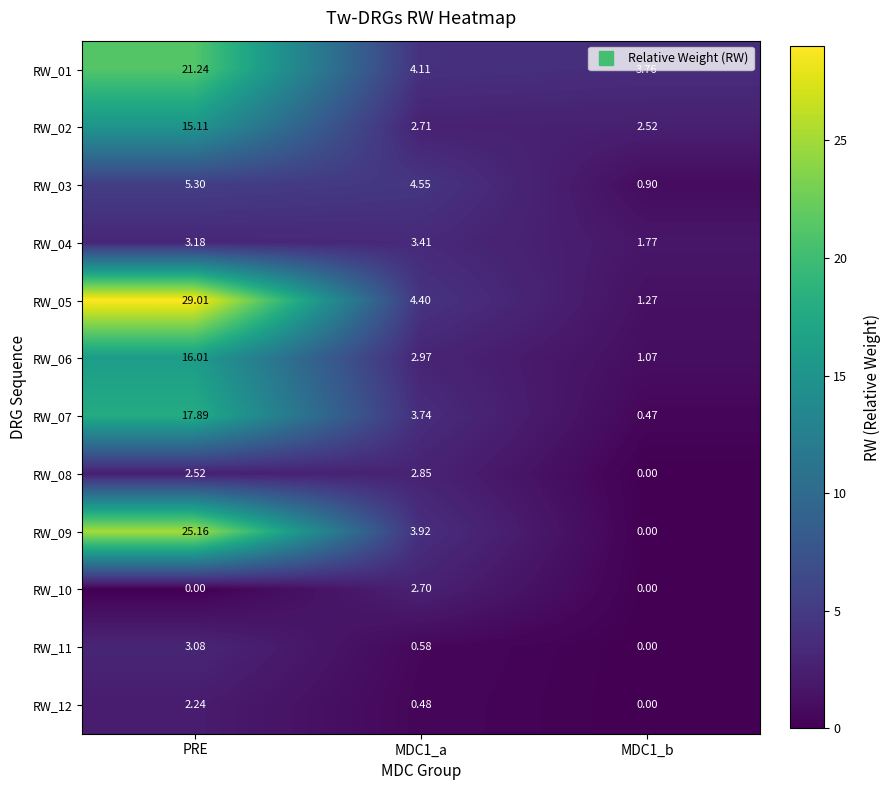

Which category has the highest value across all series?

PRE